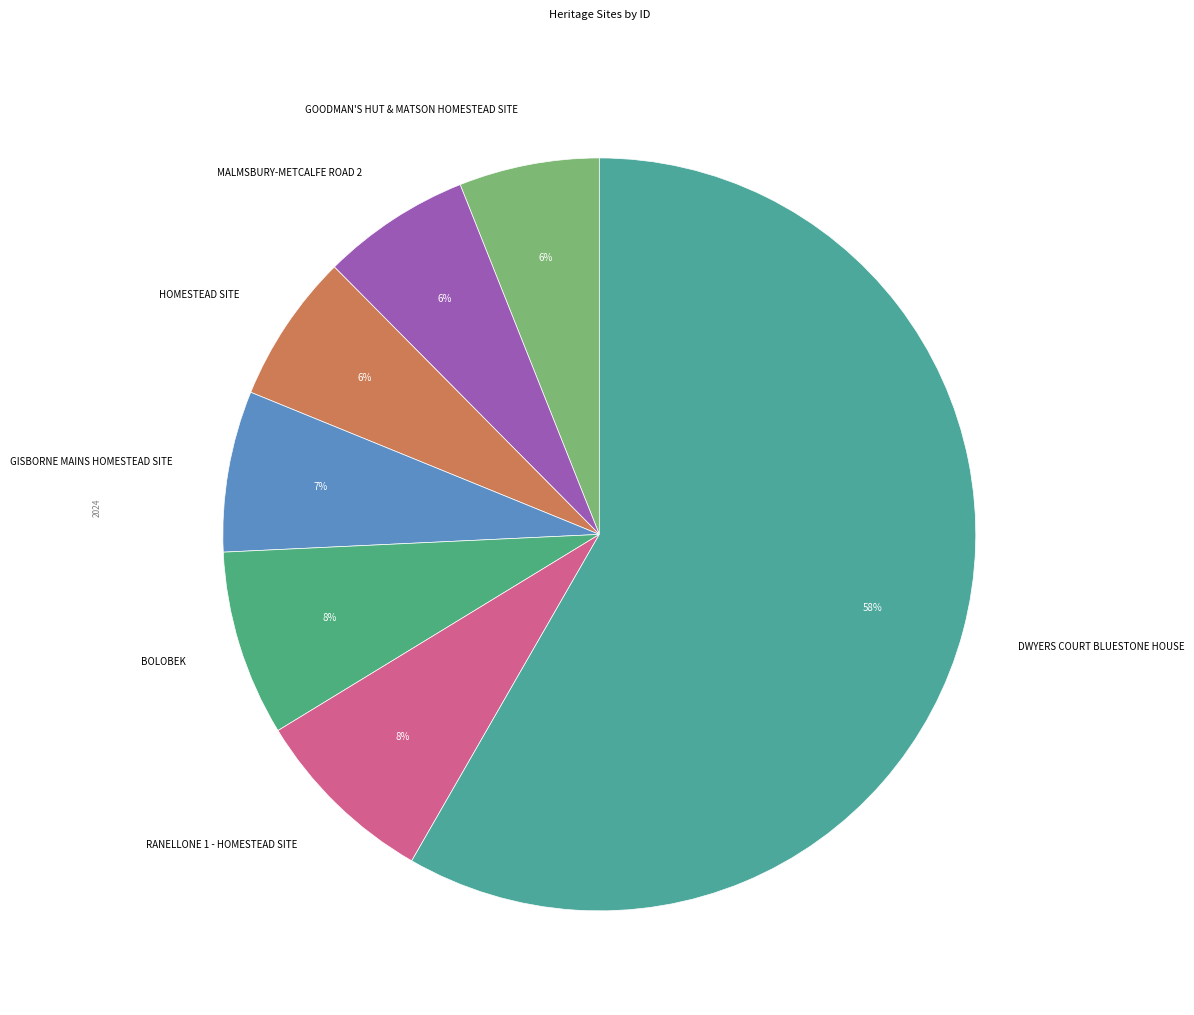

What is the largest slice in the pie chart?

DWYERS COURT BLUESTONE HOUSE